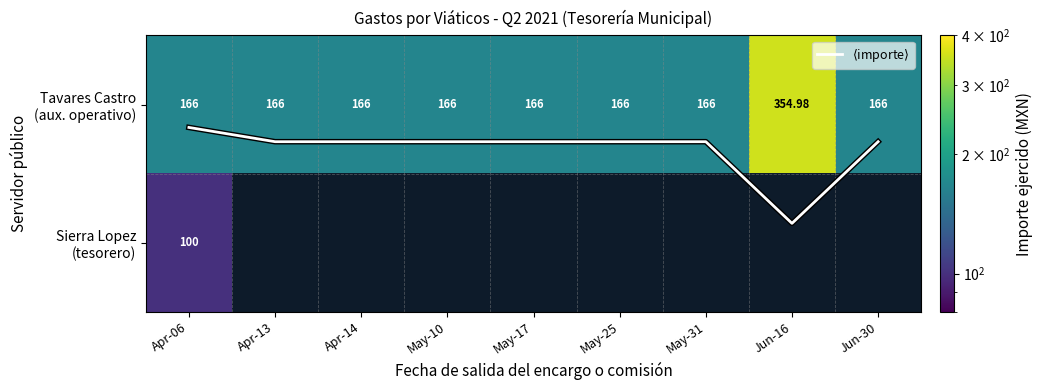

Which category has the highest value across all series?

Jun-16